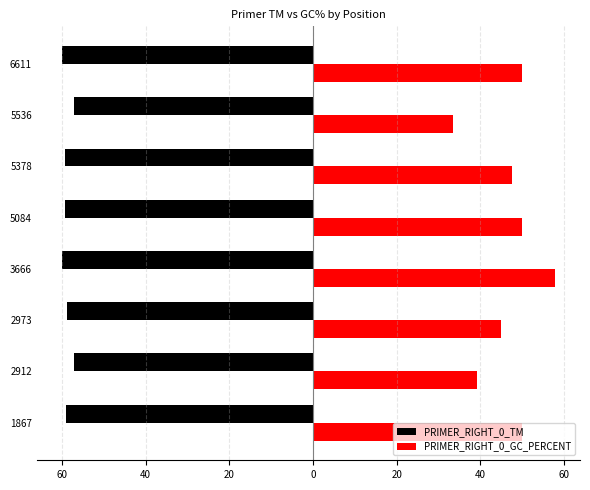

What are all the series names shown in the legend?

PRIMER_RIGHT_0_TM, PRIMER_RIGHT_0_GC_PERCENT